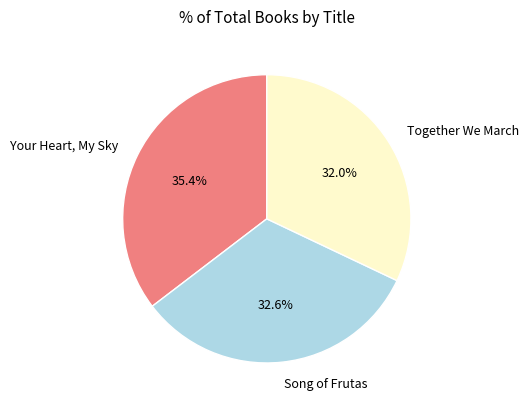

What is the ratio of the value at Together We March to the value at Your Heart, My Sky?

0.9